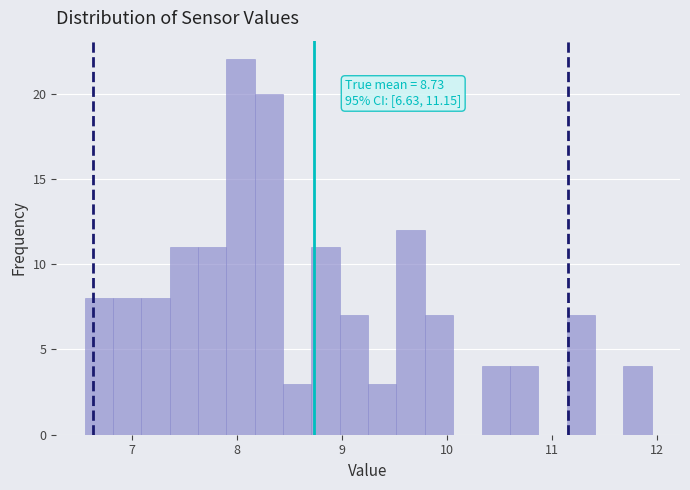

Read against the x-axis, roughly where is the centre of the tallest bar?

8.0